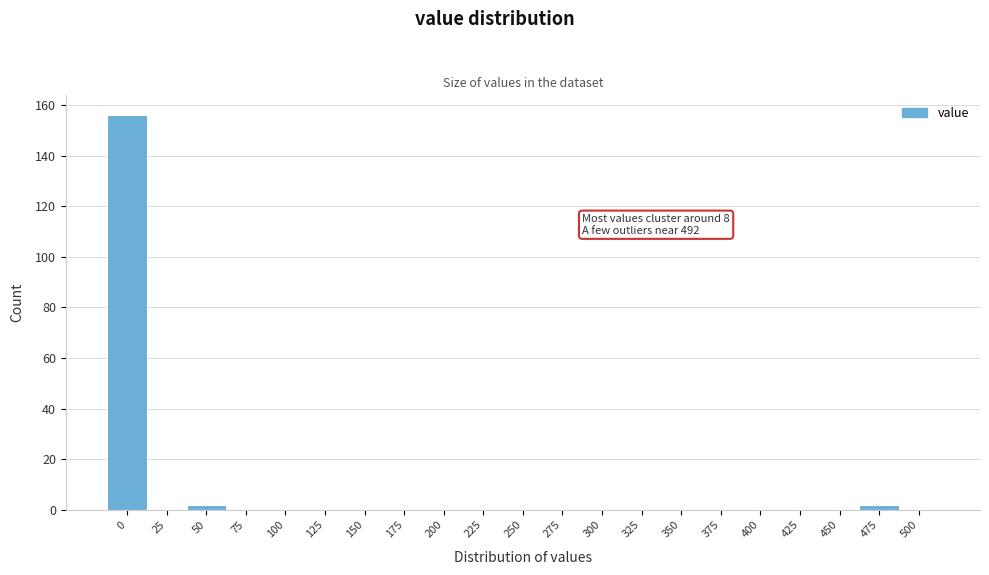

Reading left to right, extract all data points from this chart.

0=156	25=0	50=2	75=0	100=0	125=0	150=0	175=0	200=0	225=0	250=0	275=0	300=0	325=0	350=0	375=0	400=0	425=0	450=0	475=2	500=0